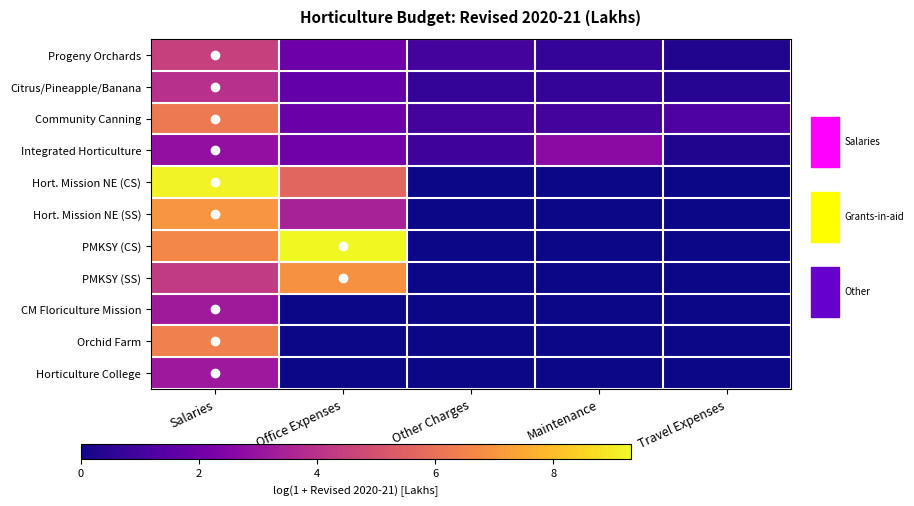

Which label corresponds to the smallest value in the chart?

Other Charges